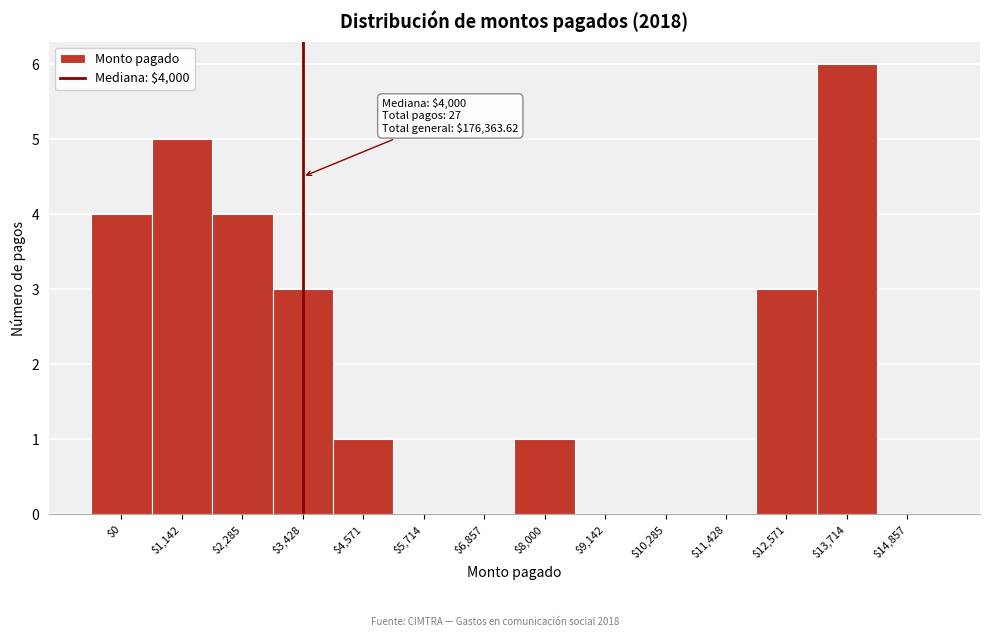

Is it true that the value at $6,857 is 0?

True